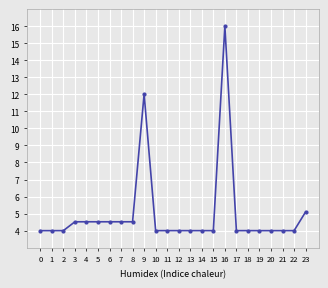

Which has a higher value, 8 or 15?

8